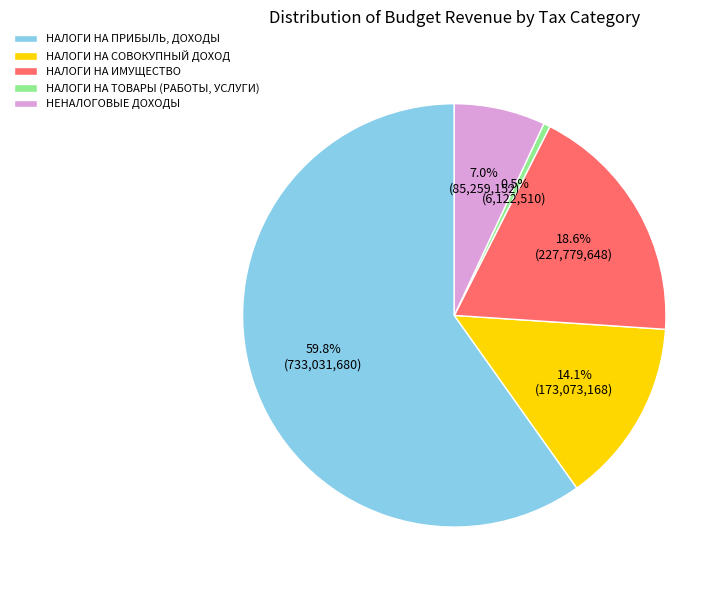

To the nearest percent, what is the difference between the largest and smallest slice percentages?

59%